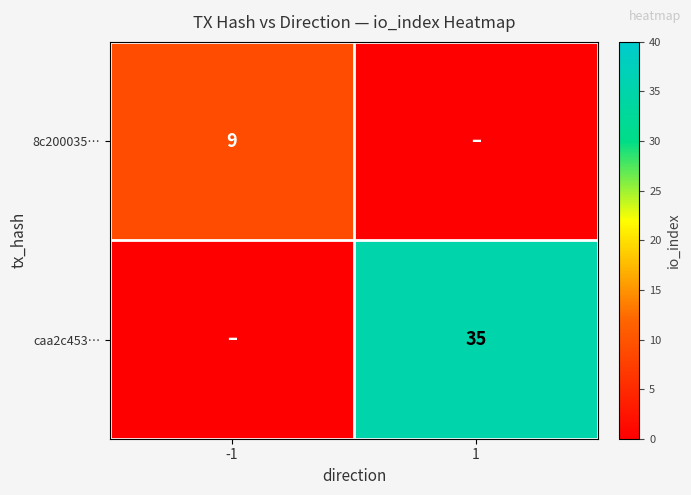

The caa2c453… series shows 35 at 1. True or false?

True